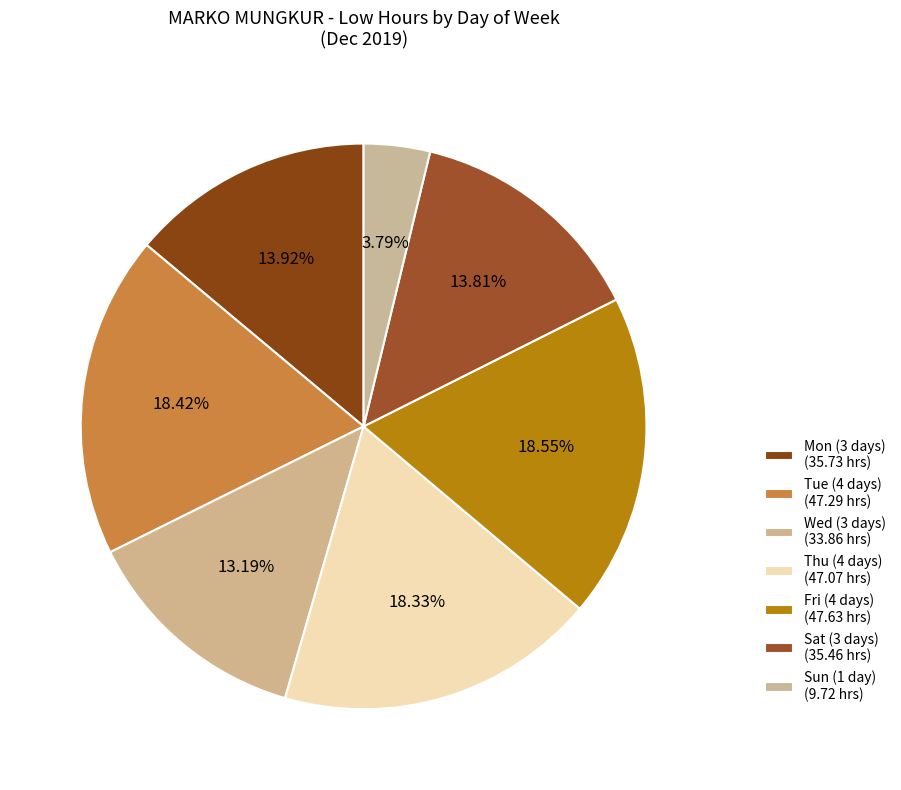

How many segments does this pie chart have?

7